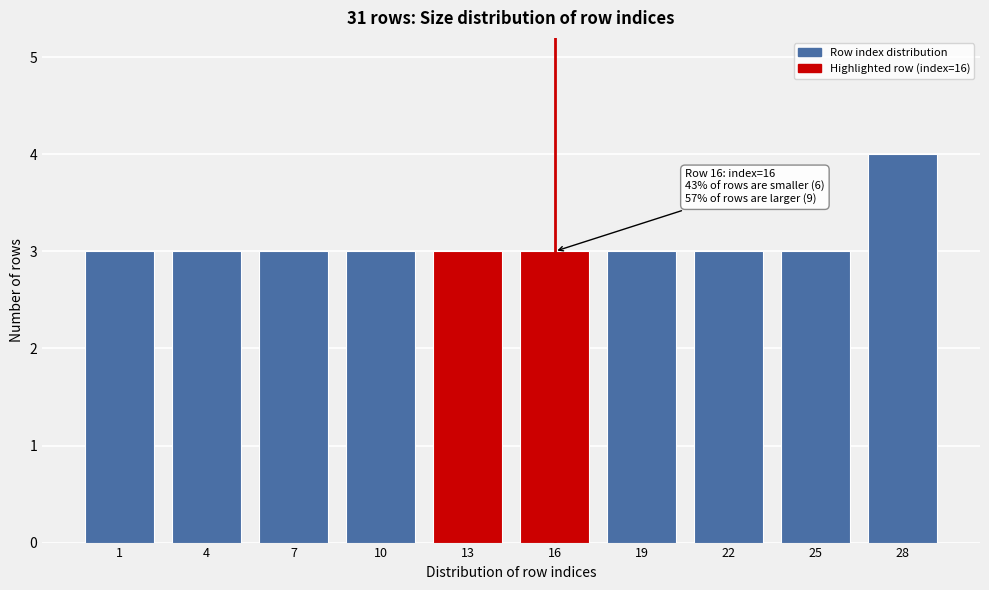

Reading left to right, list all the values displayed in this chart.

1=3	4=3	7=3	10=3	13=3	16=3	19=3	22=3	25=3	28=4